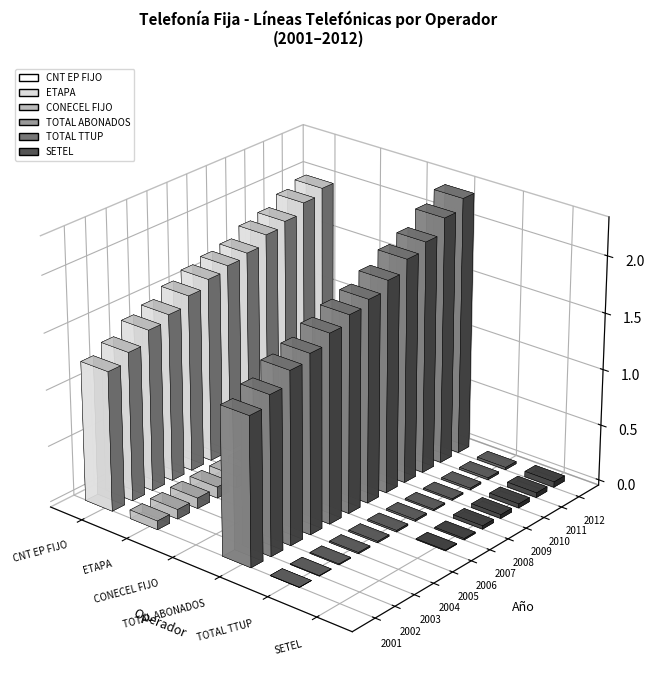

What is the average value of the CONECEL FIJO series?

637